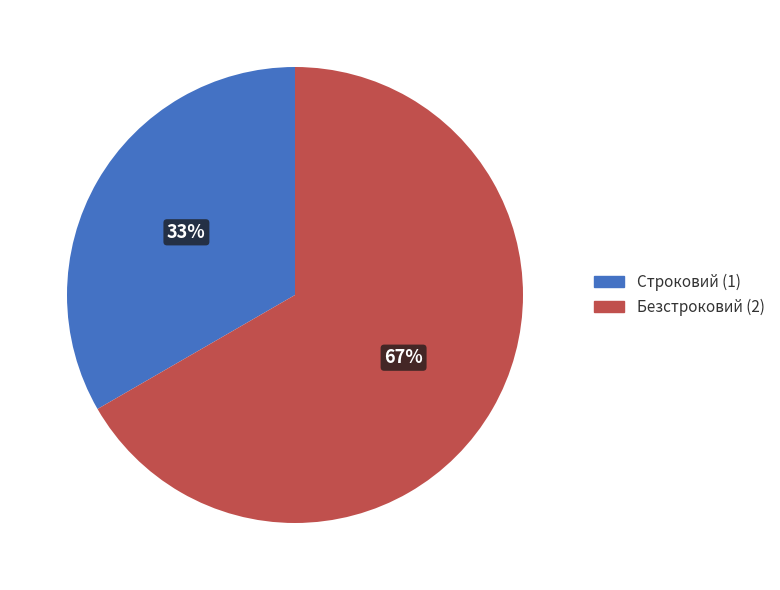

Combined, do Строковий and Безстроковий account for over 50%?

Yes